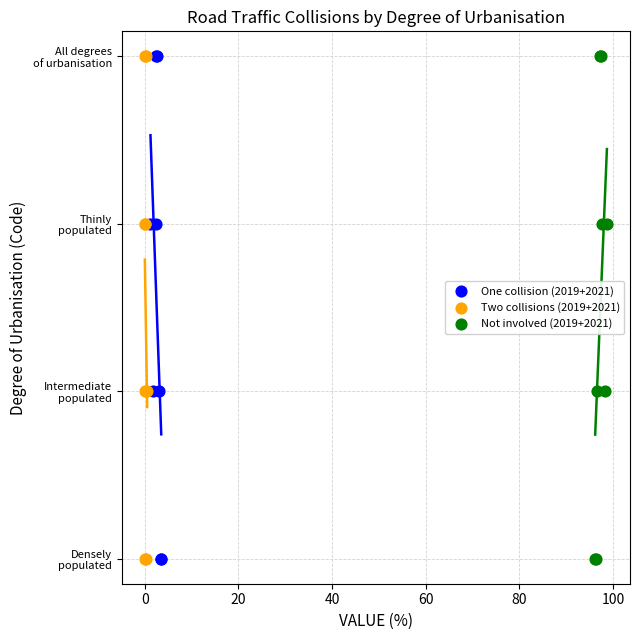

What are all the series names shown in the legend?

One collision (2019+2021), Two collisions (2019+2021), Not involved (2019+2021)